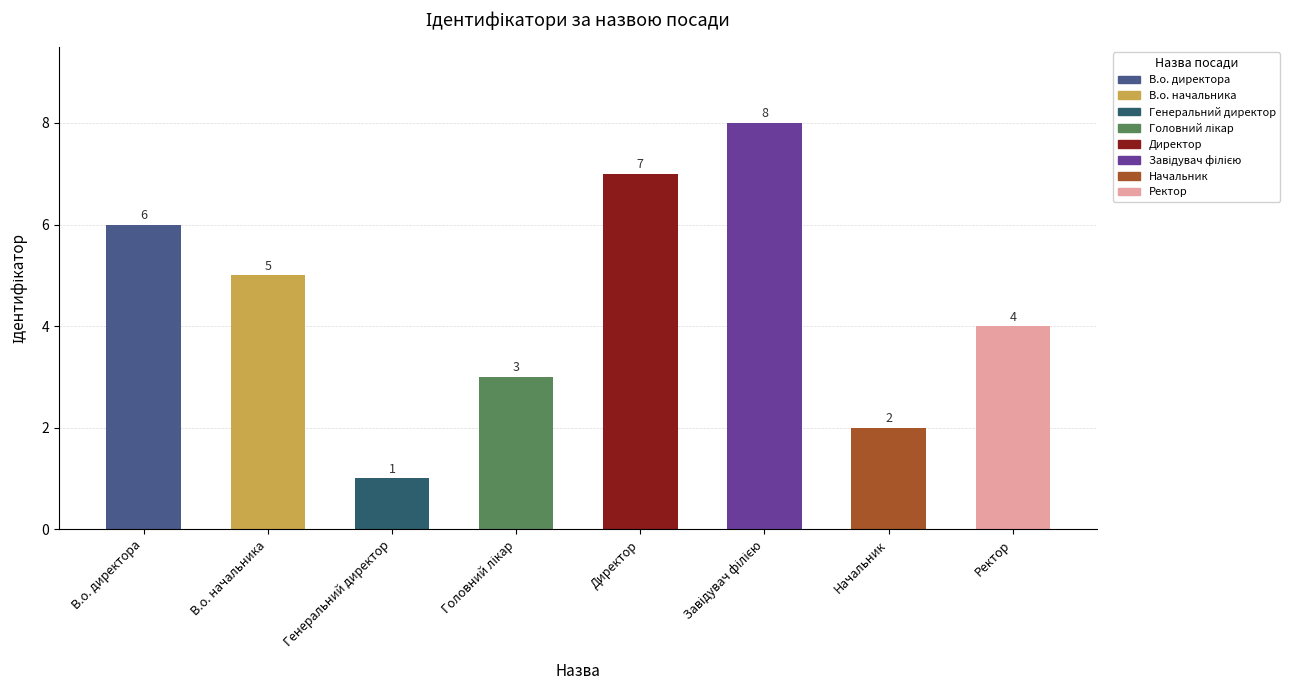

How many bars are there in total?

8